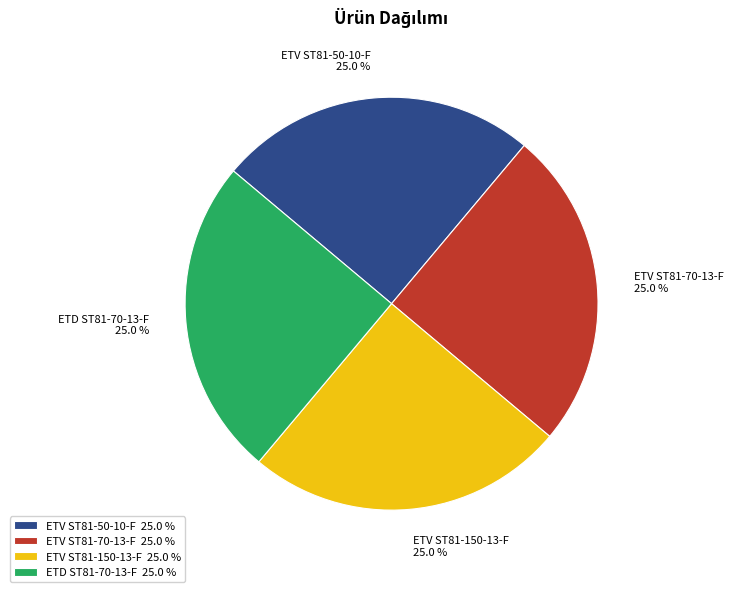

Is ETV ST81-70-13-F the majority of the pie?

No